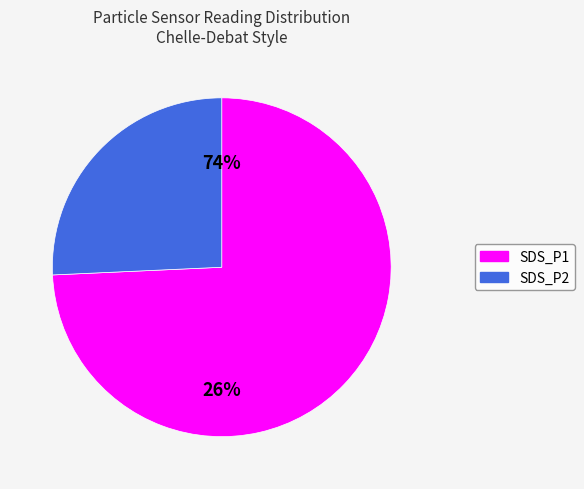

Is there a majority slice in this chart?

Yes